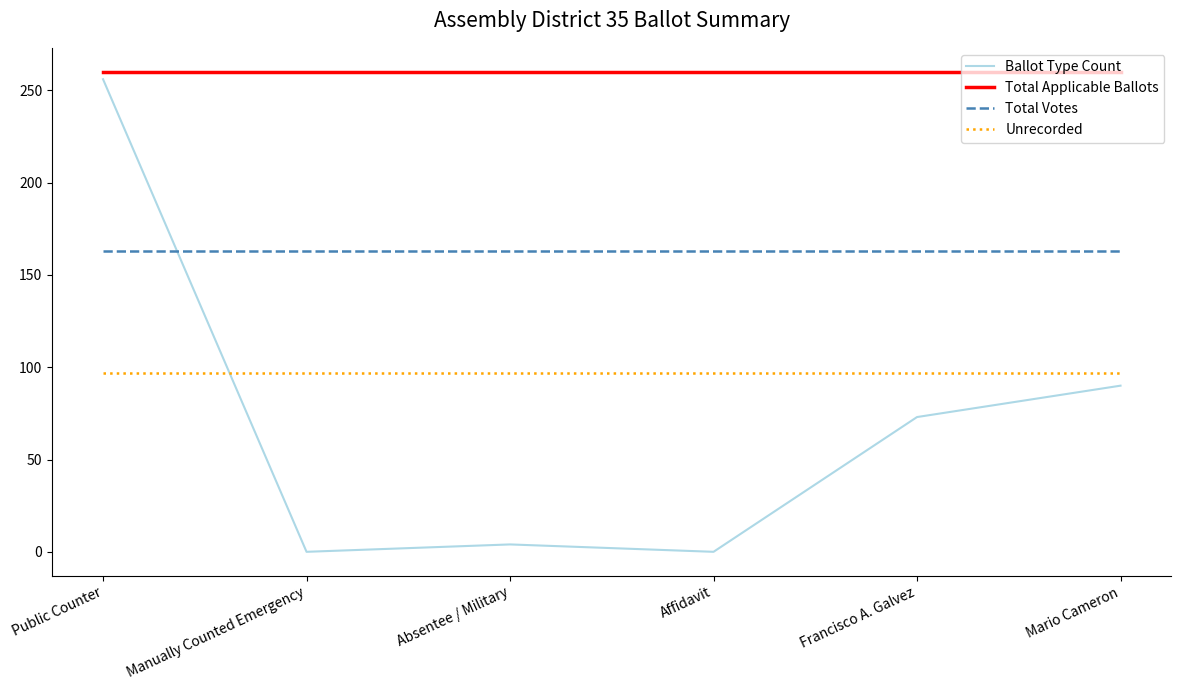

Rank the series at Affidavit from lowest to highest value.

Ballot Type Count, Unrecorded, Total Votes, Total Applicable Ballots